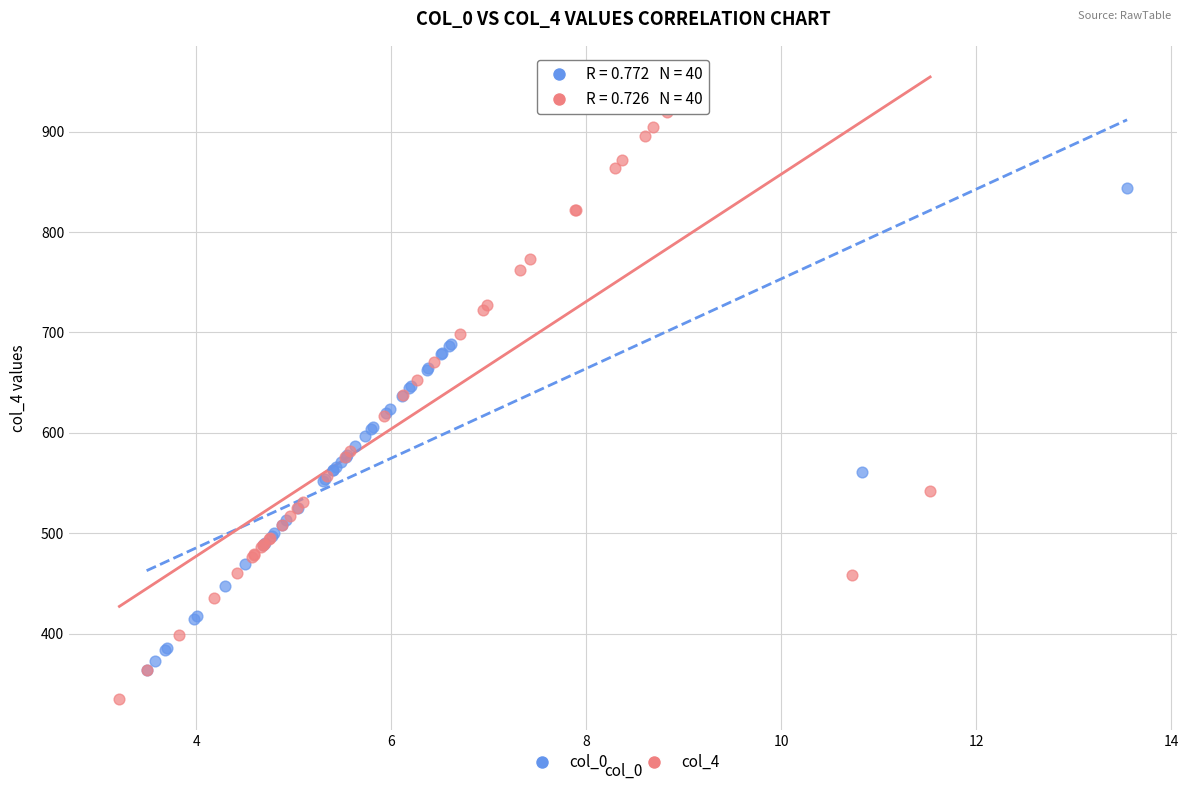

Which series contains the lowest Y value?

col_4